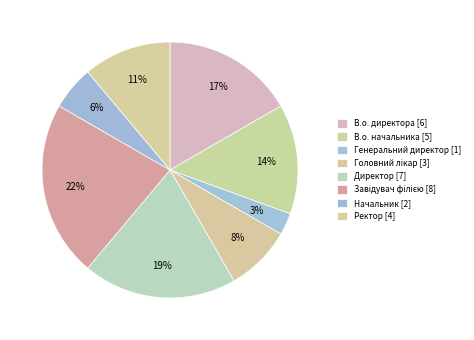

How many segments does this pie chart have?

8